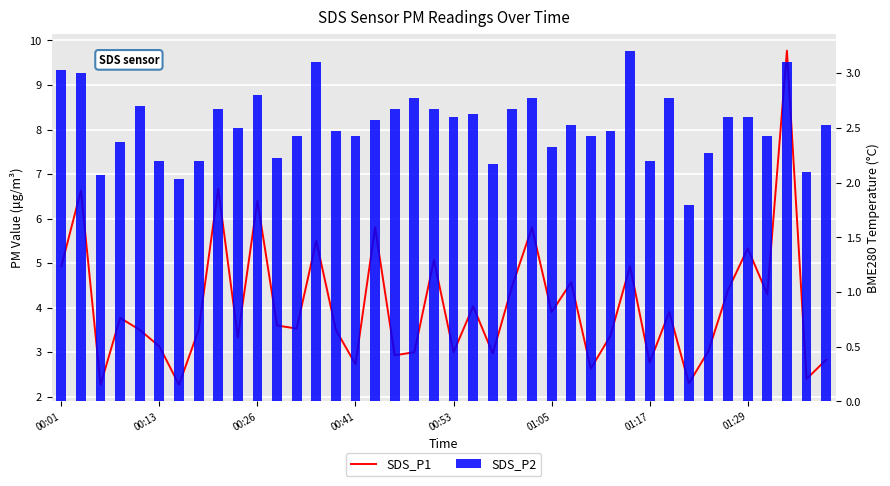

Is the value of SDS_P2 at 13 greater than the value of SDS_P1 at 01:29?

No